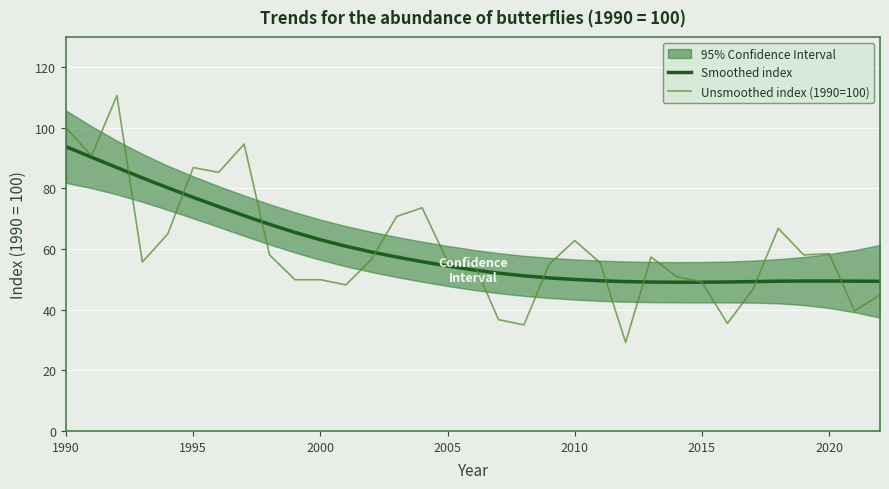

True or false: Smoothed index and Unsmoothed index (1990=100) cross at least once.

True